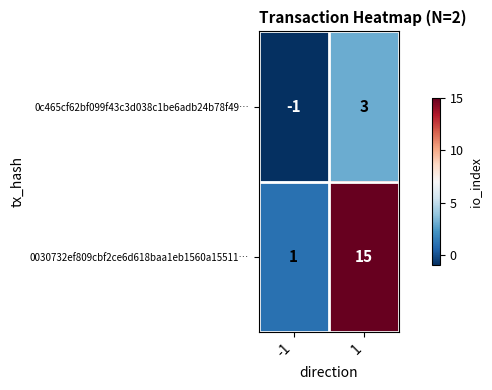

List the series in order of their overall mean, highest first.

0030732ef809cbf2ce6d618baa1eb1560a15511…, 0c465cf62bf099f43c3d038c1be6adb24b78f49…